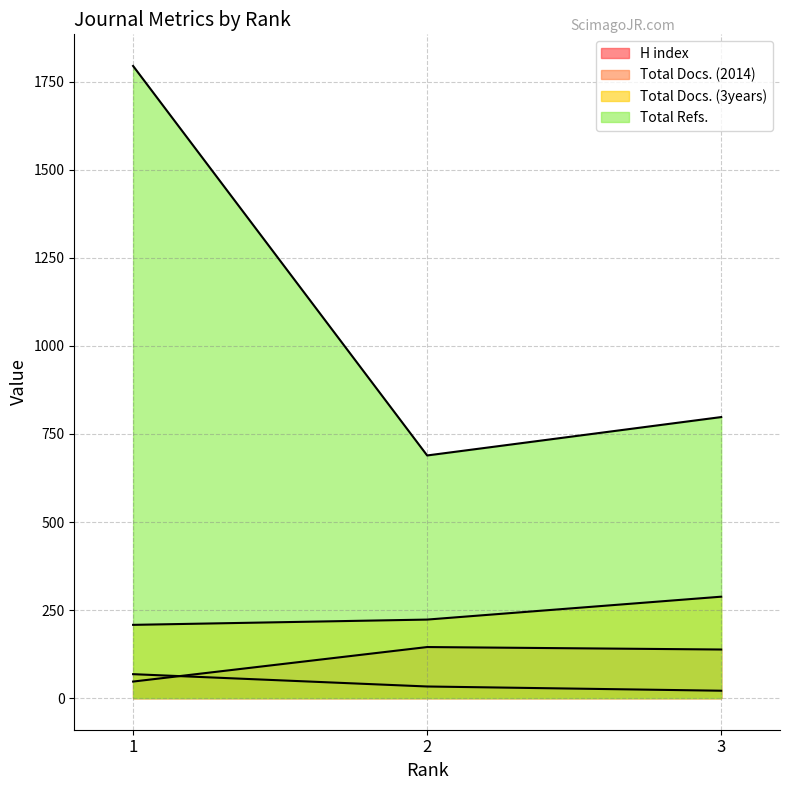

At 3, list the series in order from largest to smallest.

Total Refs., Total Docs. (3years), H index, Total Docs. (2014)